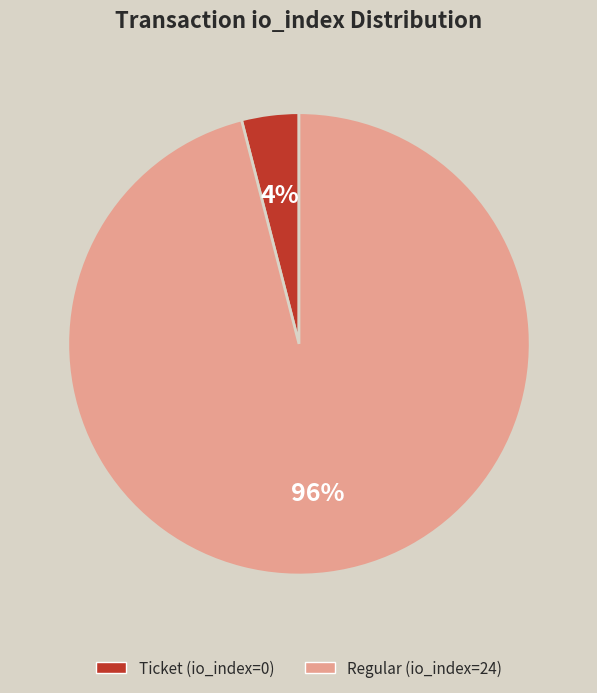

Is there a majority slice in this chart?

Yes